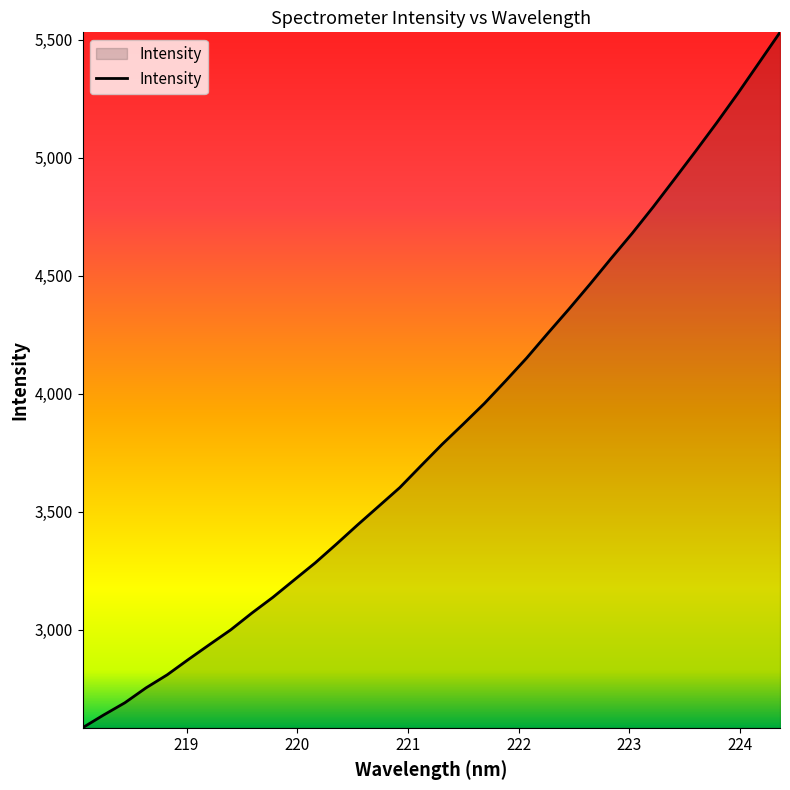

What is the minimum value shown in the chart?

2585.1